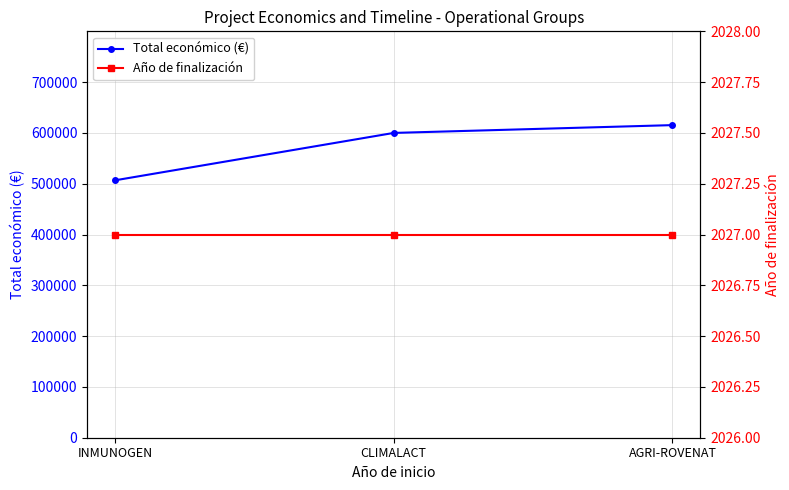

Count the number of categories in the chart.

3